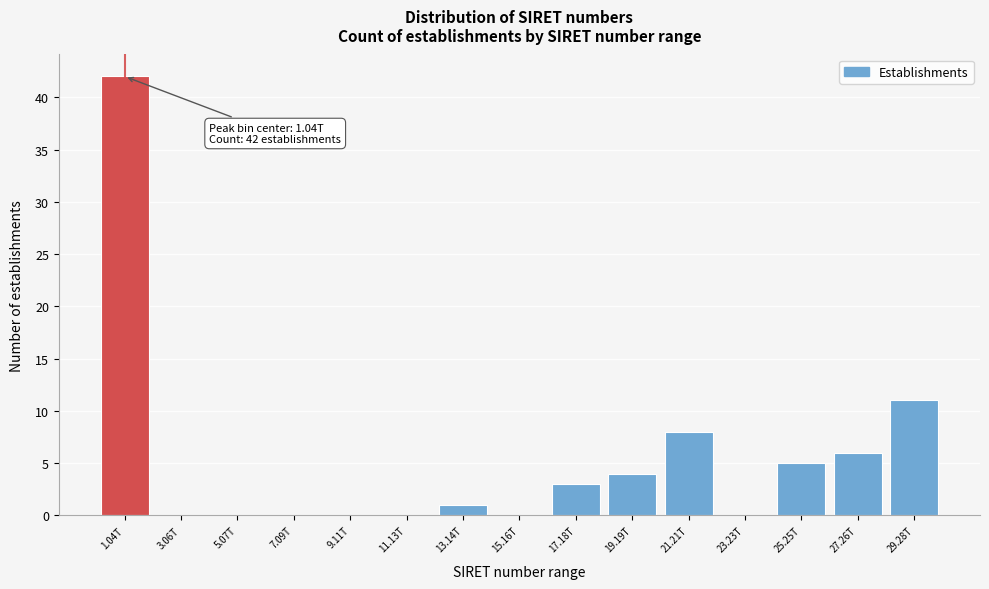

Reading right to left, what are all the values shown in this chart?

29.28T=11	27.26T=6	25.25T=5	23.23T=0	21.21T=8	19.19T=4	17.18T=3	15.16T=0	13.14T=1	11.13T=0	9.11T=0	7.09T=0	5.07T=0	3.06T=0	1.04T=42